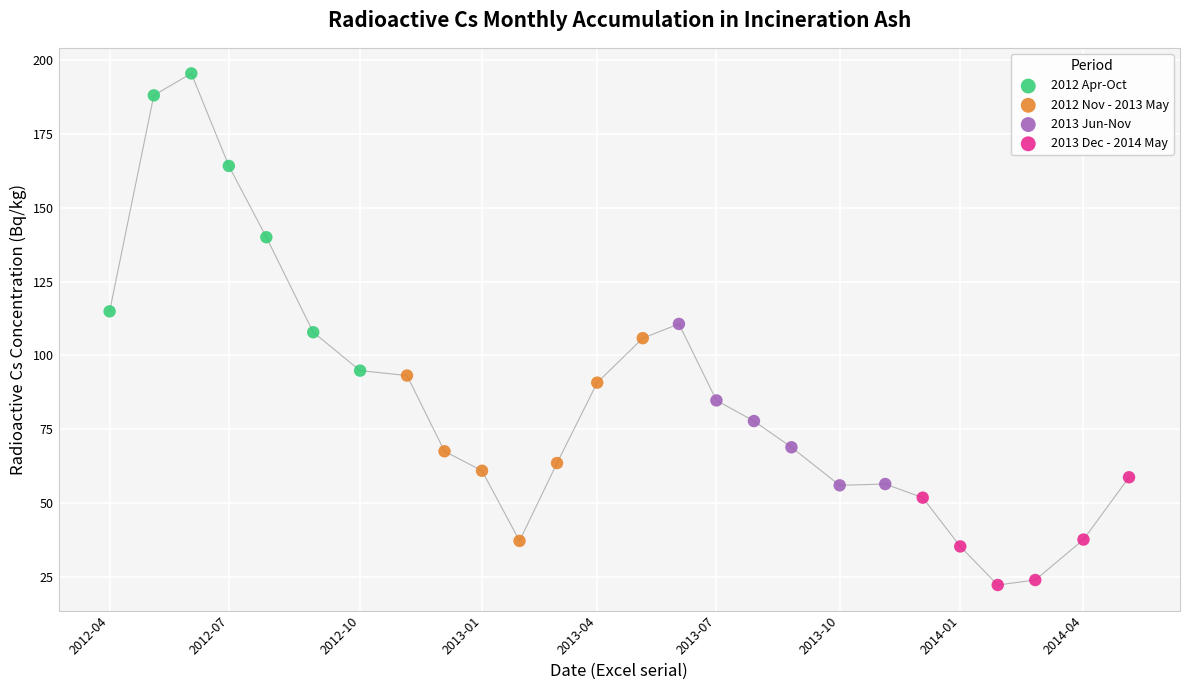

Which series has the largest Y range (max minus min)?

2012 Apr-Oct